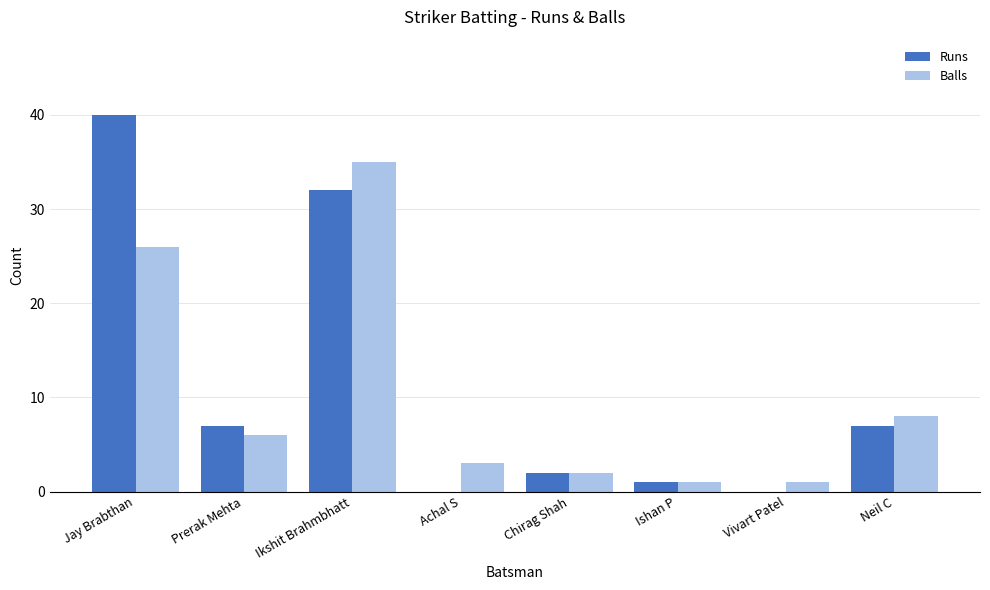

True or false: Balls has a value of 3 at Achal S.

True